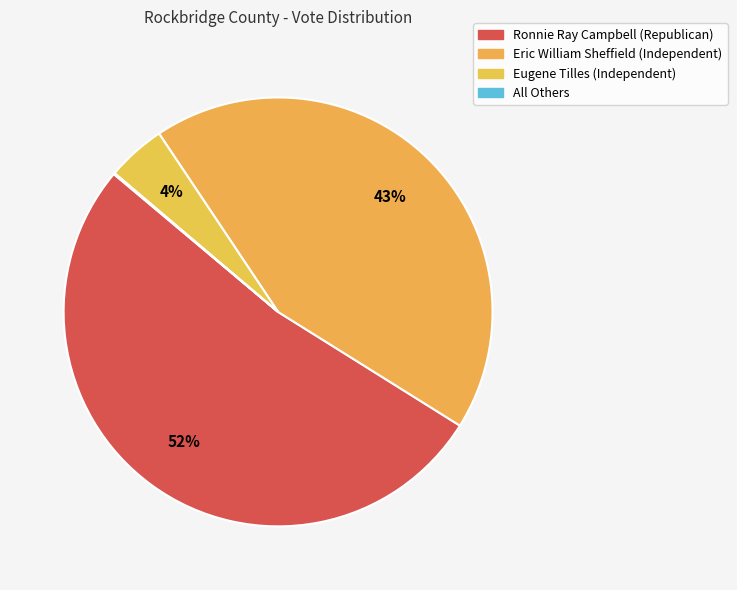

Is the sum of Eugene Tilles (Independent) and All Others greater than half?

No